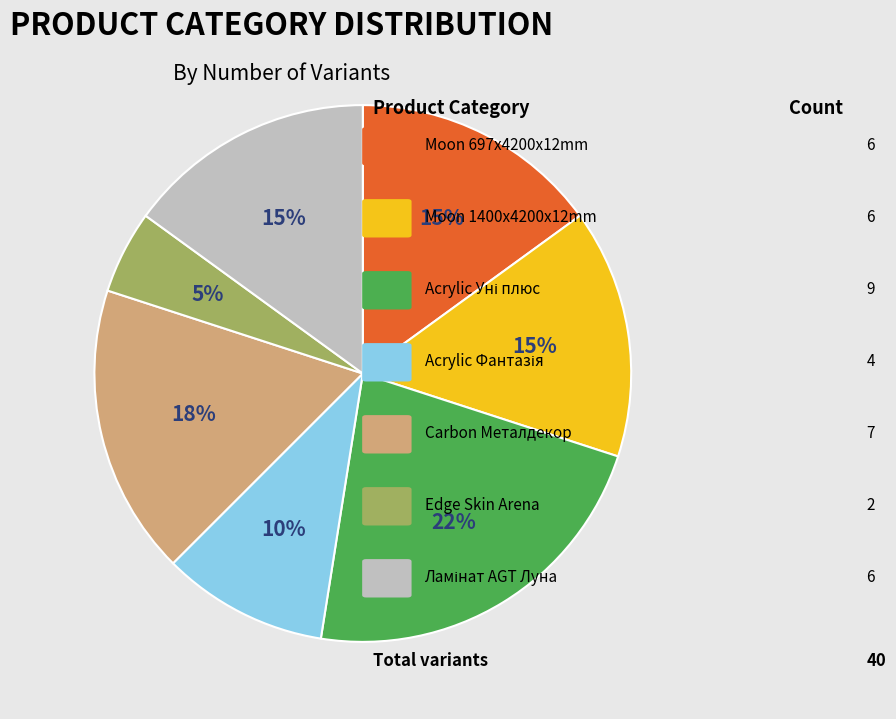

Is there a majority slice in this chart?

No